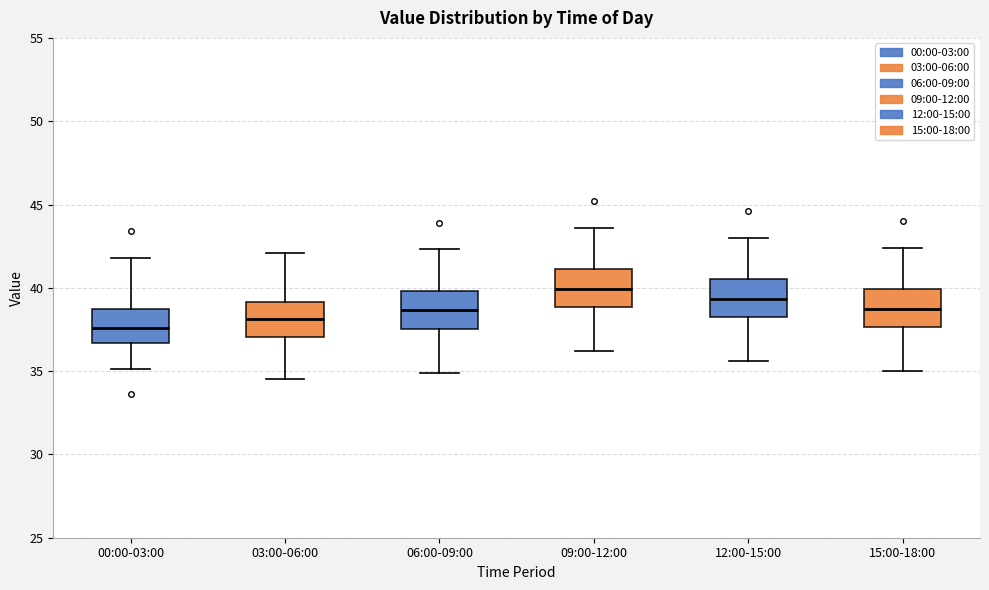

Reading left to right, transcribe this box plot: for each box, give where its median line is, the range the box spans, and where its two whiskers end, as read against the y-axis. The values are not printed on the chart, so give them approximately, as read against the axis.

00:00-03:00: median 37.5, box 36.5 to 38.5, whiskers 35.0 to 42.0
03:00-06:00: median 38.0, box 37.0 to 39.0, whiskers 34.5 to 42.0
06:00-09:00: median 38.5, box 37.5 to 40.0, whiskers 35.0 to 42.5
09:00-12:00: median 40.0, box 39.0 to 41.0, whiskers 36.0 to 43.5
12:00-15:00: median 39.5, box 38.5 to 40.5, whiskers 35.5 to 43.0
15:00-18:00: median 39.0, box 37.5 to 40.0, whiskers 35.0 to 42.5